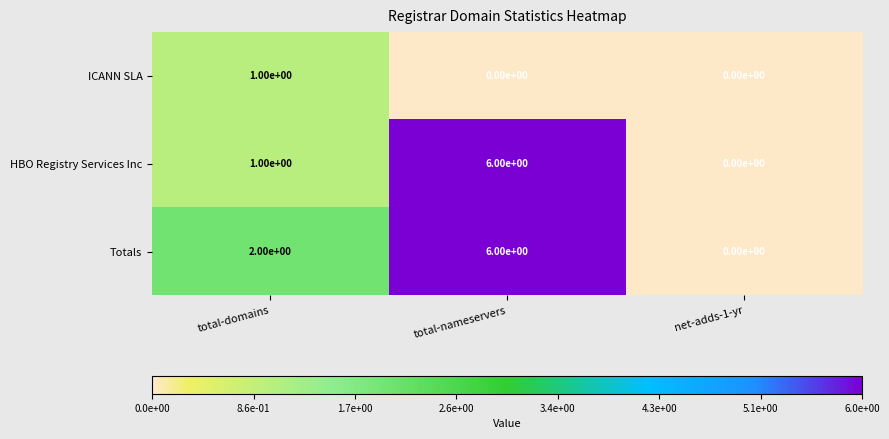

What is the sum of the Totals values at total-nameservers and total-domains?

8